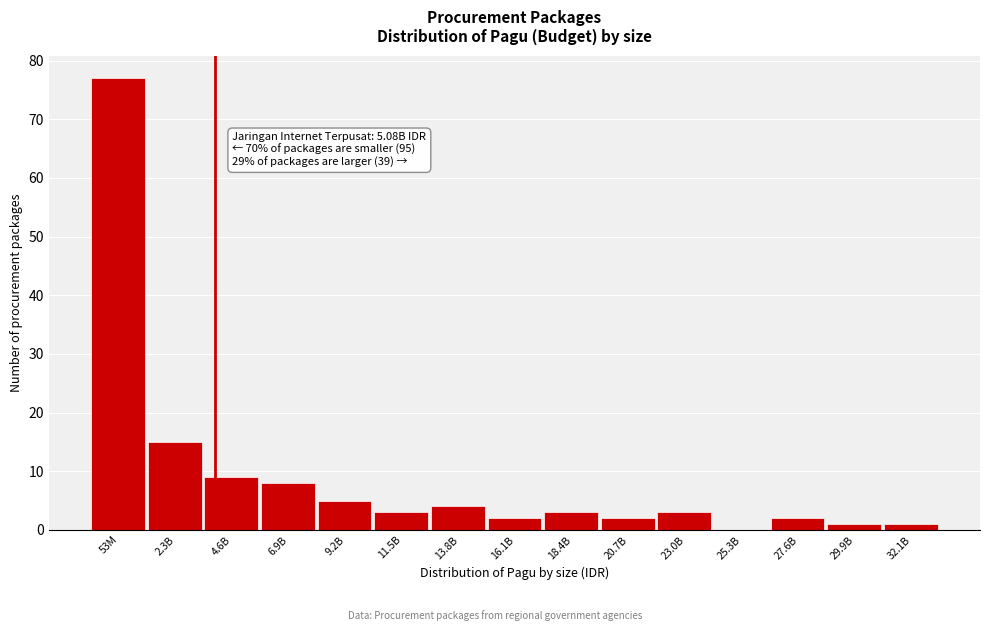

Reading right to left, transcribe all the data shown in this chart.

32.1B=1	29.9B=1	27.6B=2	25.3B=0	23.0B=3	20.7B=2	18.4B=3	16.1B=2	13.8B=4	11.5B=3	9.2B=5	6.9B=8	4.6B=9	2.3B=15	53M=77